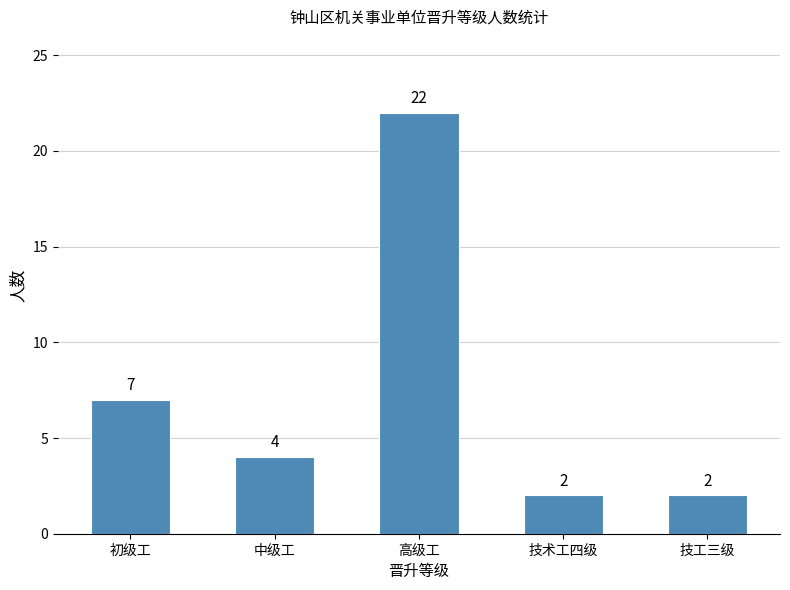

Which has a higher value, 高级工 or 初级工?

高级工